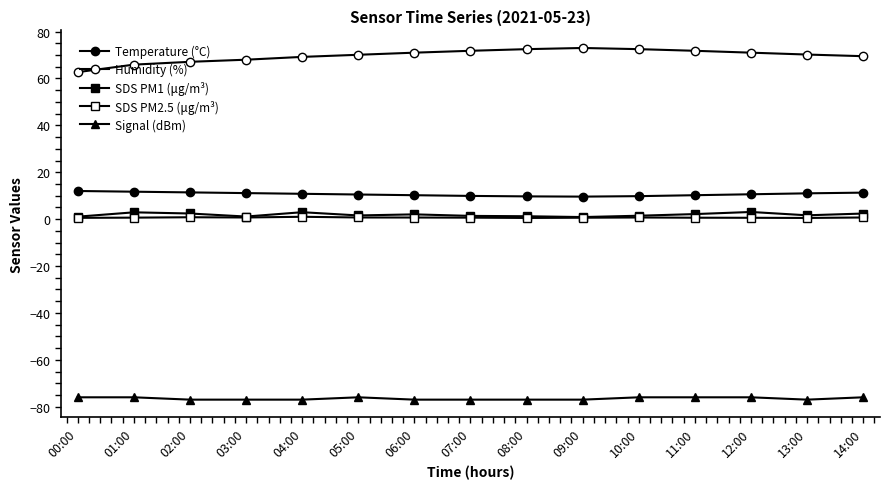

How many distinct data groups are displayed?

5